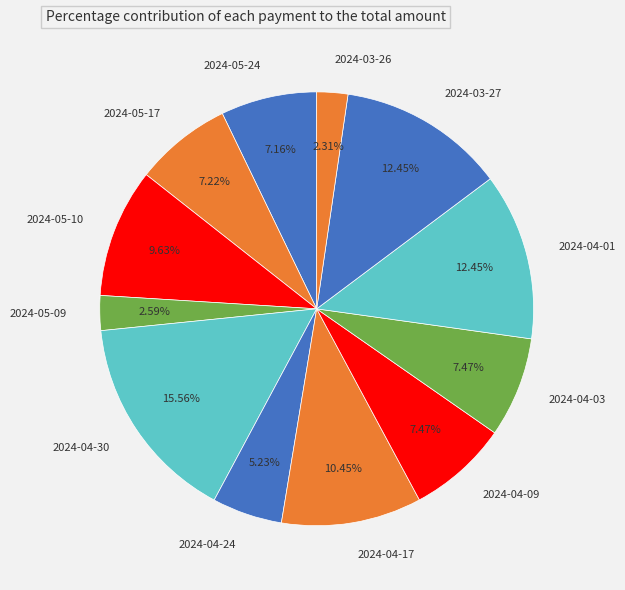

To the nearest percent, what percentage of the pie is 2024-05-24?

7%